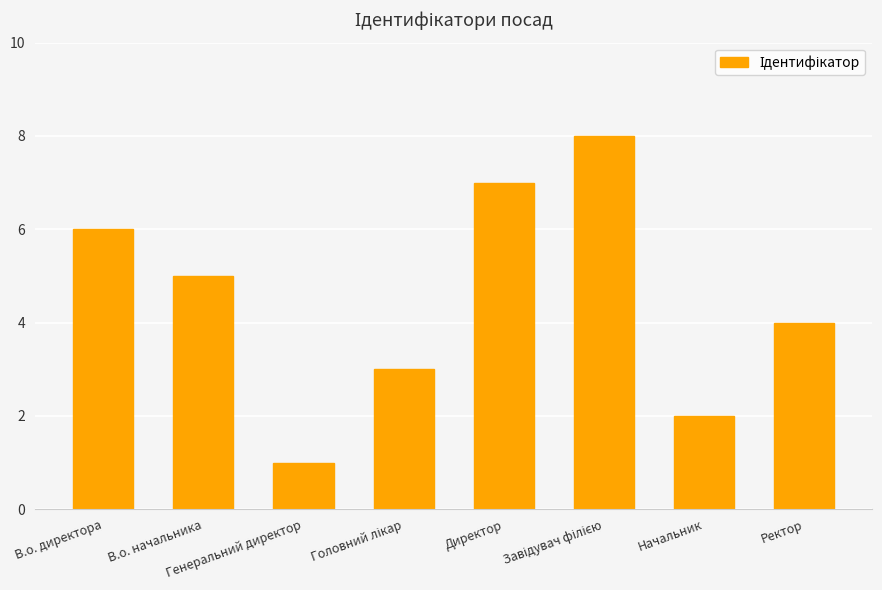

Where is the data nearest to the value 4?

Ректор